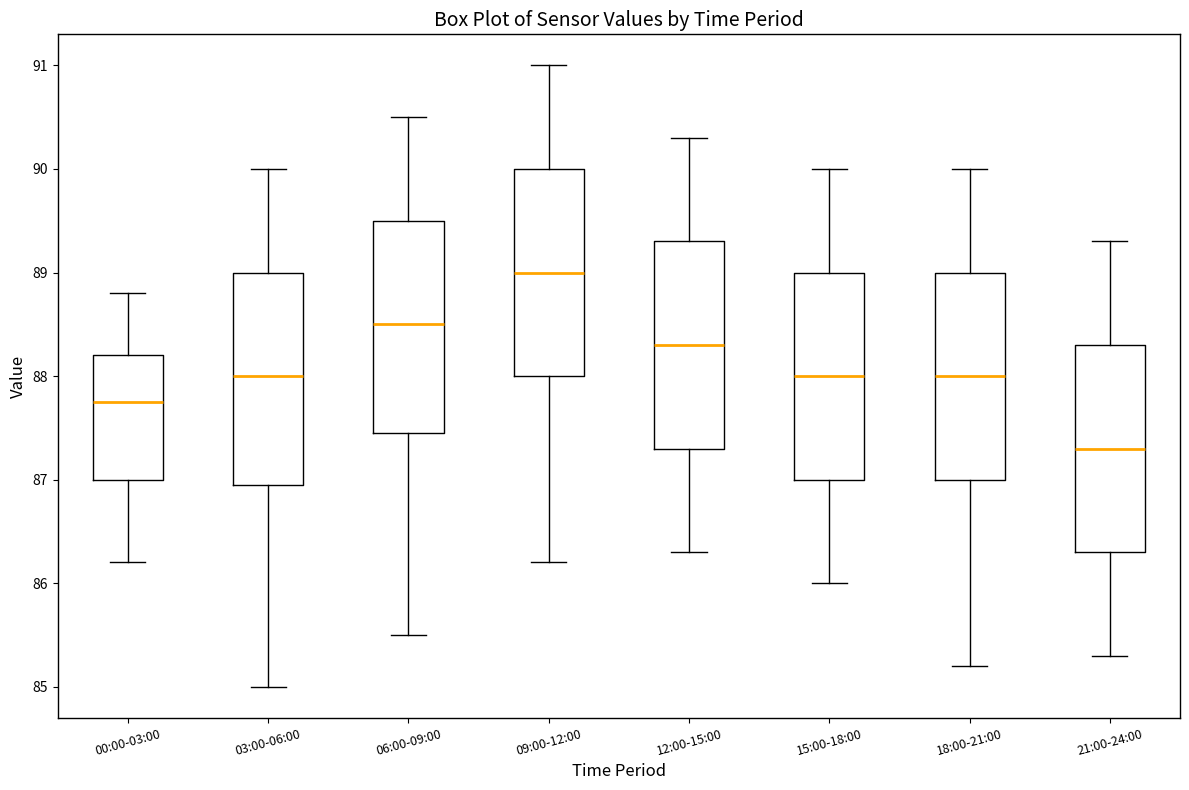

Reading left to right, transcribe this box plot: for each box, give where its median line is, the range the box spans, and where its two whiskers end, as read against the y-axis. The values are not printed on the chart, so give them approximately, as read against the axis.

00:00-03:00: median 87.8, box 87.0 to 88.2, whiskers 86.2 to 88.8
03:00-06:00: median 88.0, box 87.0 to 89.0, whiskers 85.0 to 90.0
06:00-09:00: median 88.5, box 87.5 to 89.5, whiskers 85.5 to 90.5
09:00-12:00: median 89.0, box 88.0 to 90.0, whiskers 86.2 to 91.0
12:00-15:00: median 88.3, box 87.3 to 89.3, whiskers 86.3 to 90.3
15:00-18:00: median 88.0, box 87.0 to 89.0, whiskers 86.0 to 90.0
18:00-21:00: median 88.0, box 87.0 to 89.0, whiskers 85.2 to 90.0
21:00-24:00: median 87.3, box 86.3 to 88.3, whiskers 85.3 to 89.3